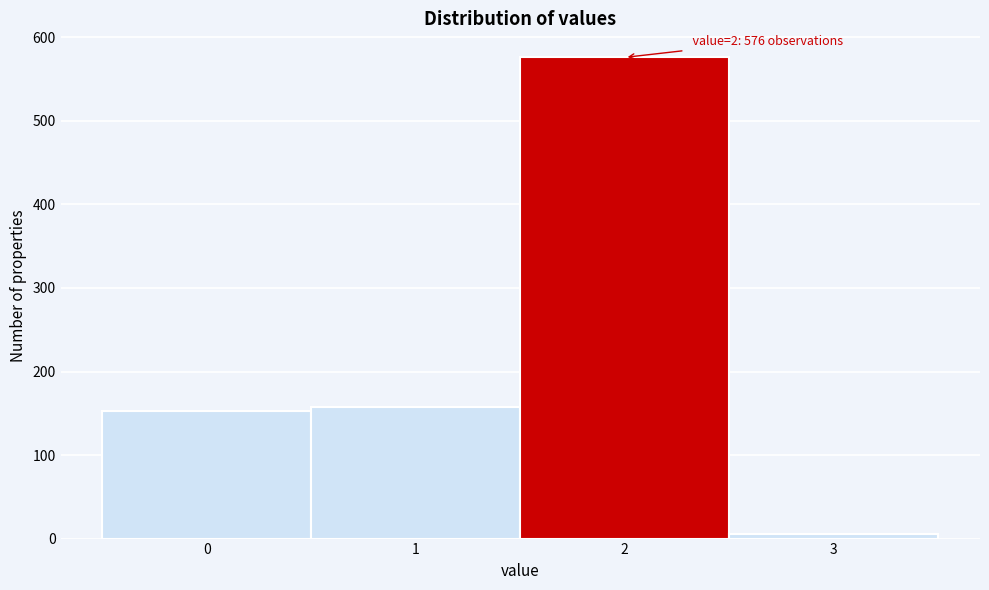

Which range on the x-axis has the tallest bar?

1.5 to 2.5